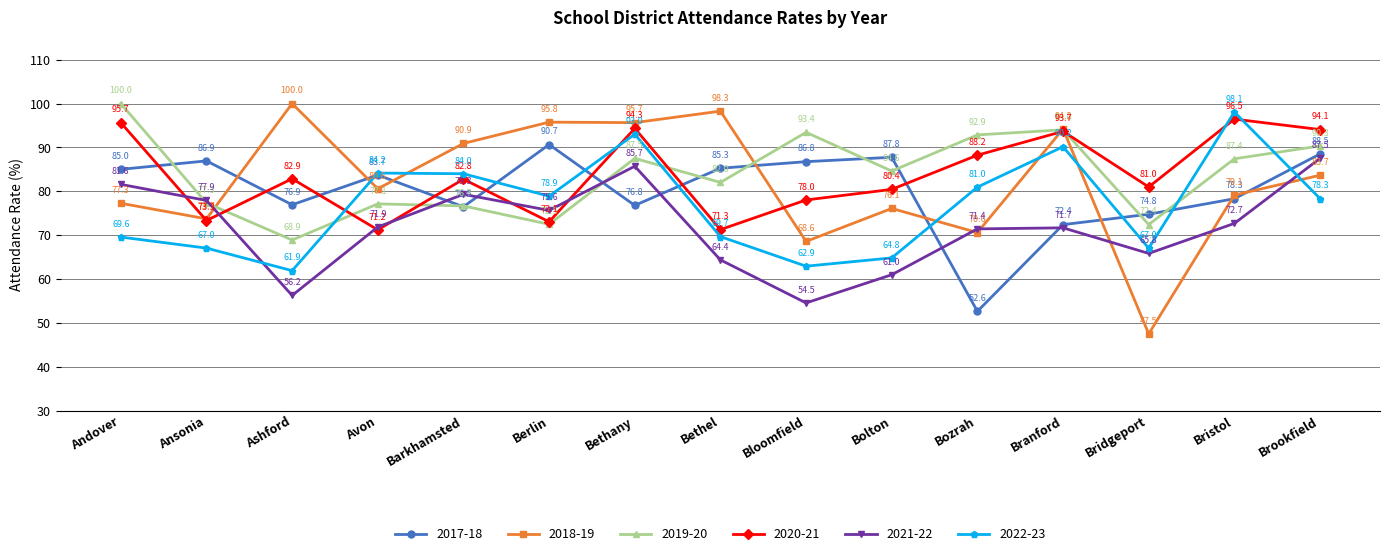

Does the chart have visible grid lines?

Yes